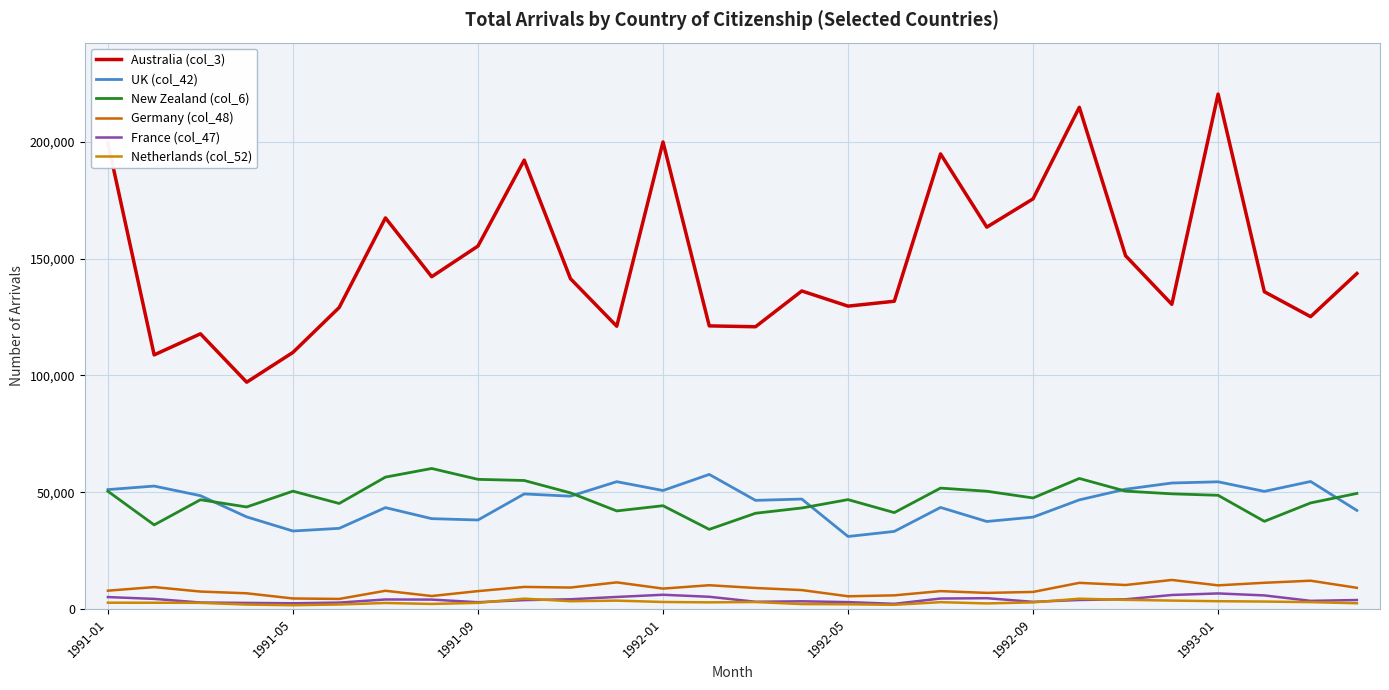

What are all the series names shown in the legend?

Australia (col_3), UK (col_42), New Zealand (col_6), Germany (col_48), France (col_47), Netherlands (col_52)